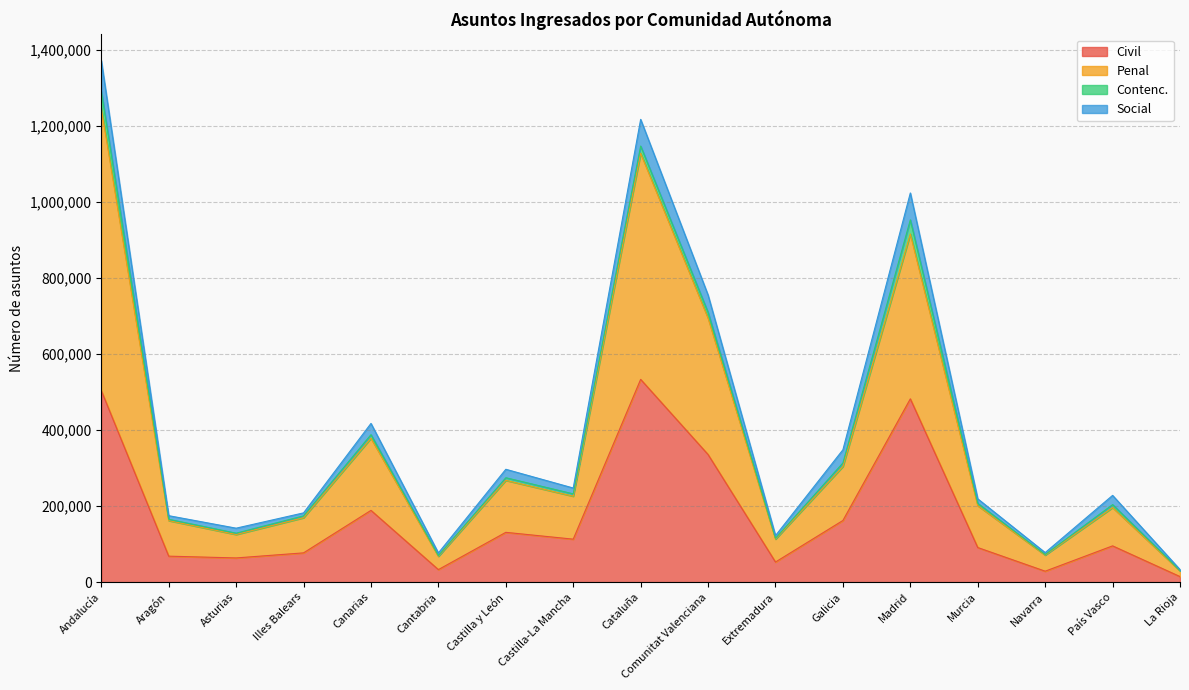

At which category does Penal reach its first local valley?

Asturias